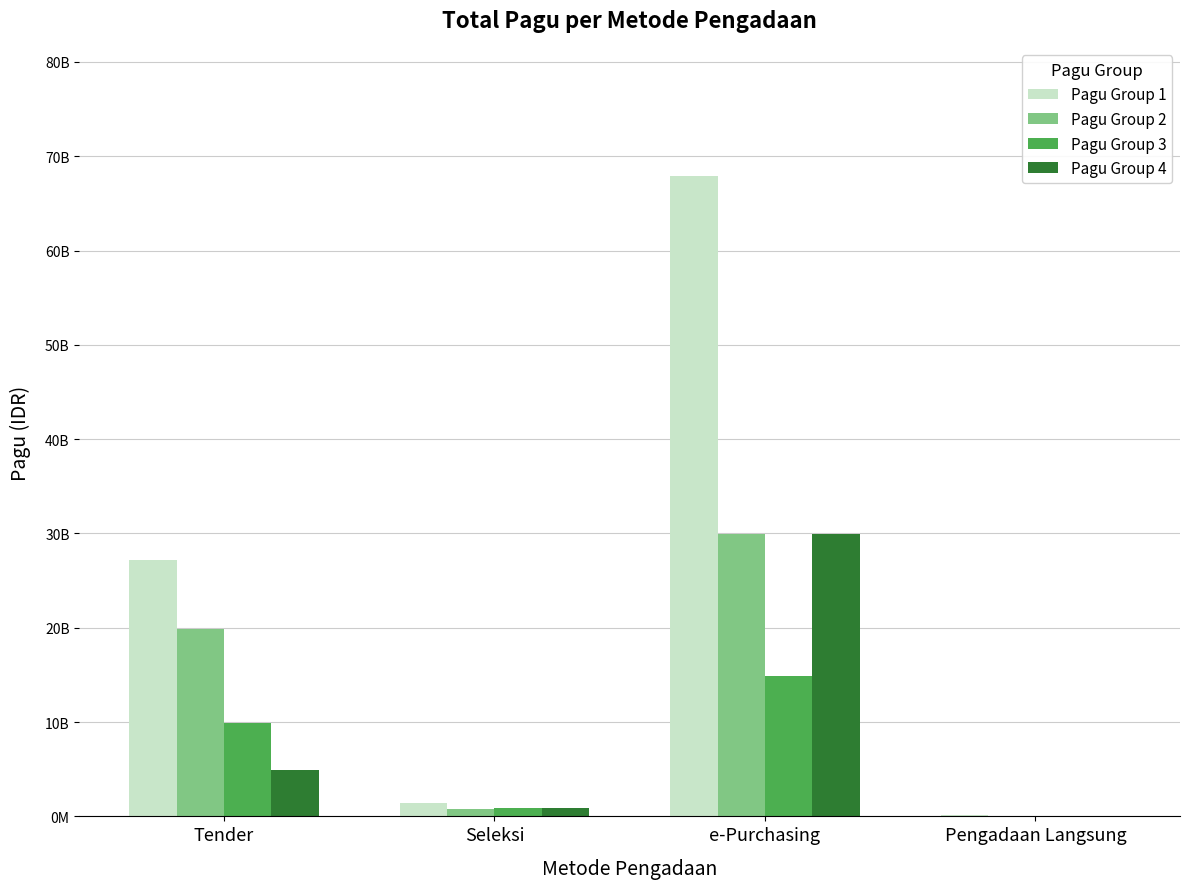

True or false: Pagu Group 2 has a value of 1182027811 at Seleksi.

False